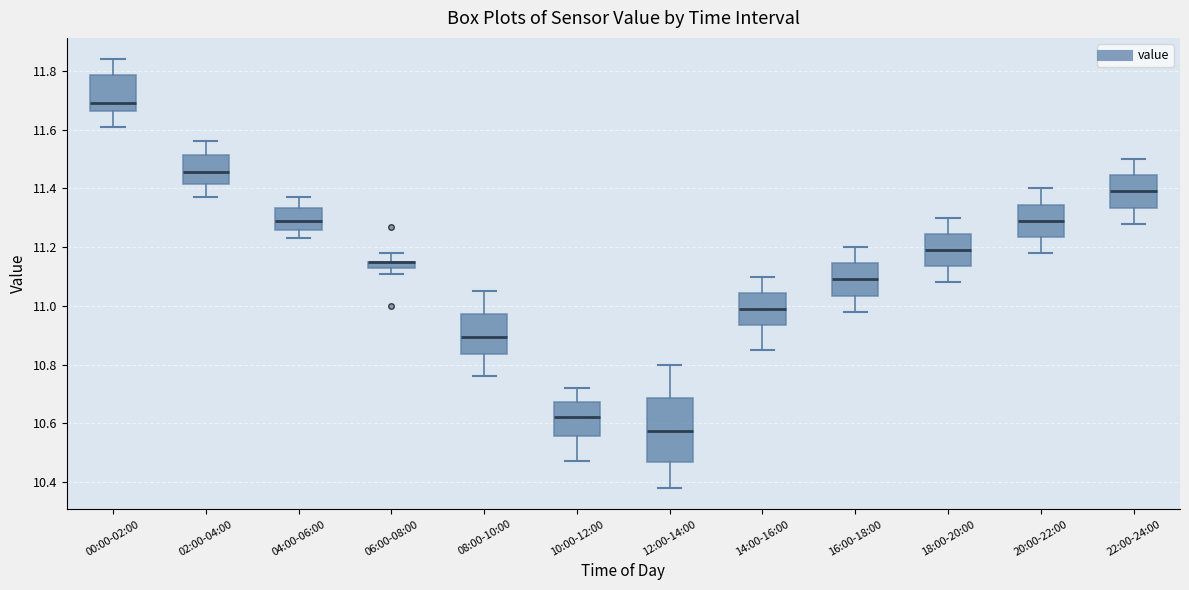

Comparing the boxes themselves (not the whiskers), which one is the tallest?

12:00-14:00